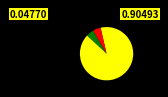

Is there any slice that represents more than half of the pie?

Yes